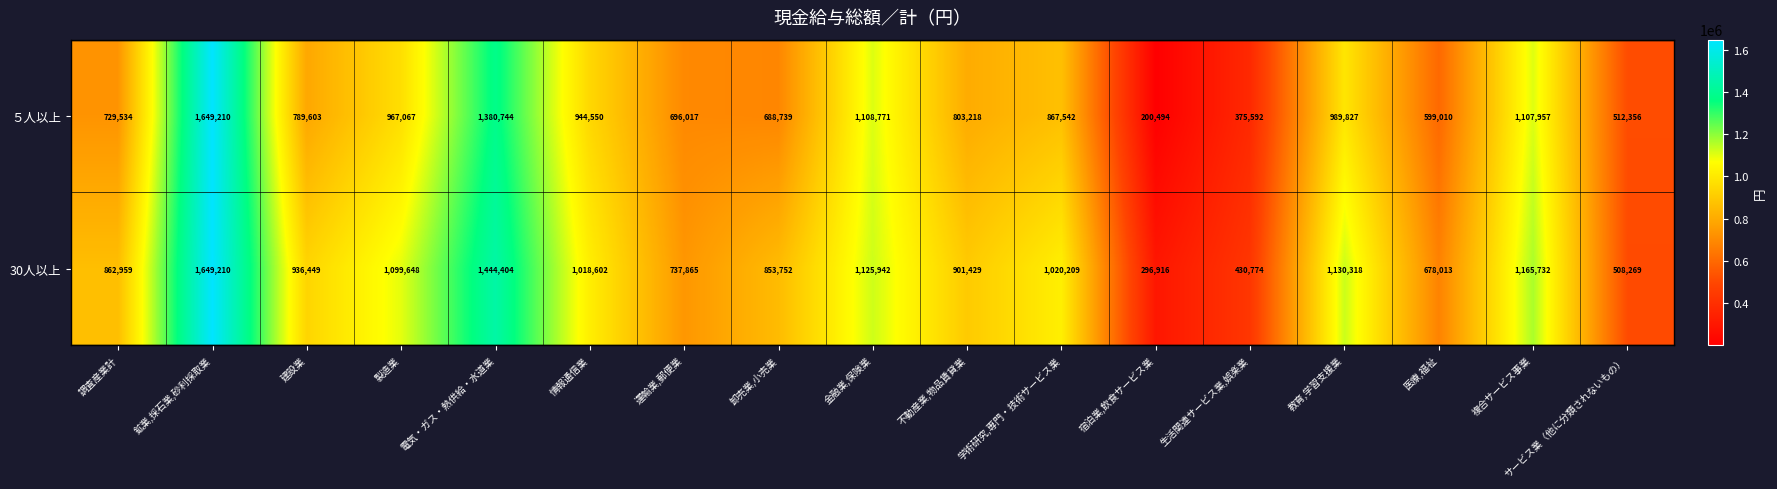

What is the maximum value shown in the chart?

1649210